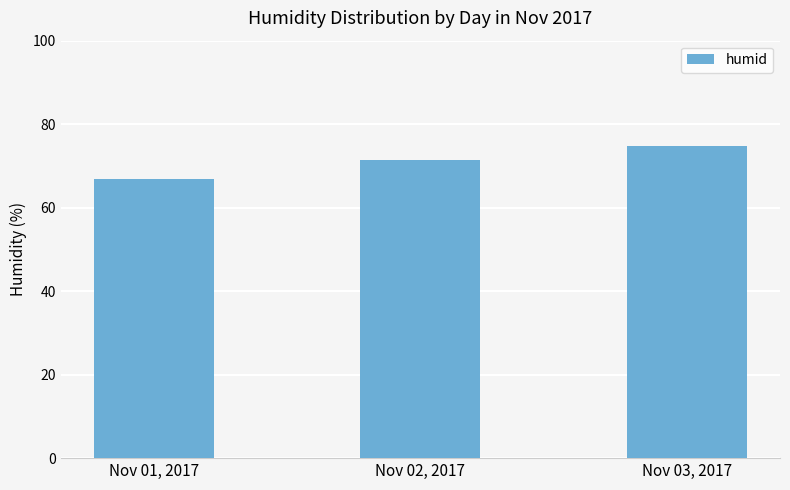

Are the bars grouped side by side (vs. stacked)?

No